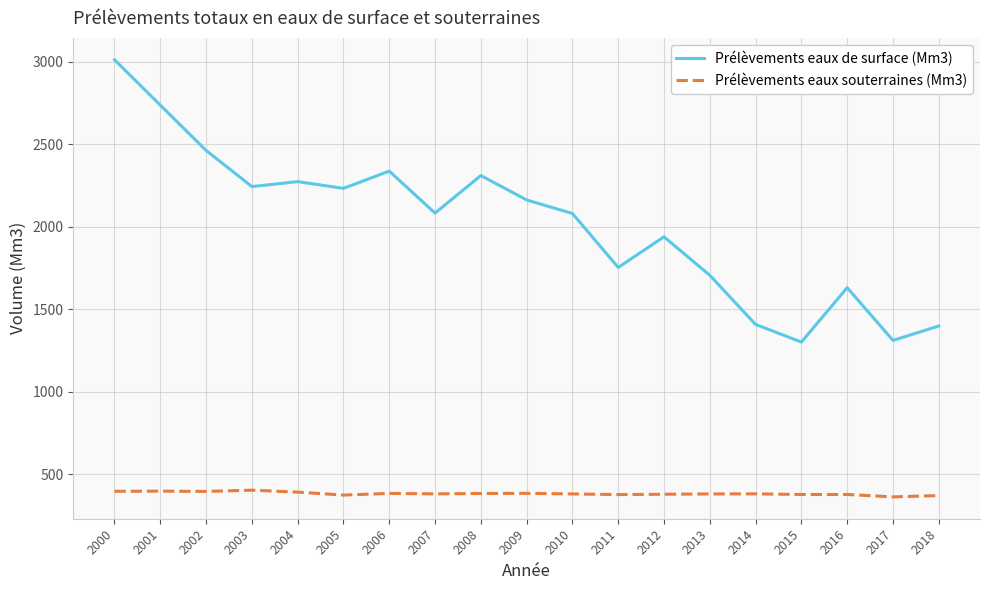

What is the maximum value for Prélèvements eaux souterraines (Mm3)?

403.1